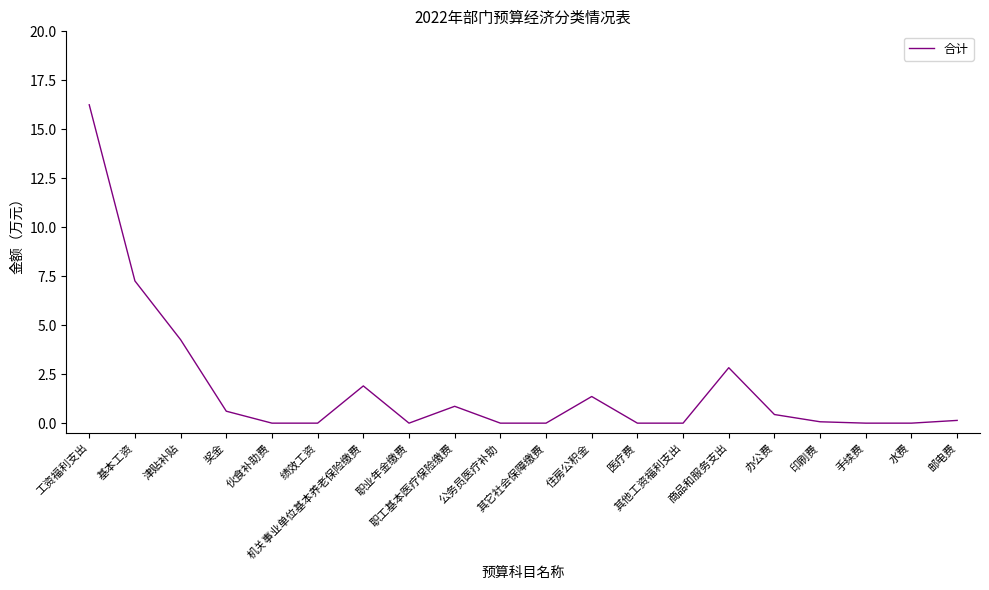

Does the chart have visible grid lines?

No